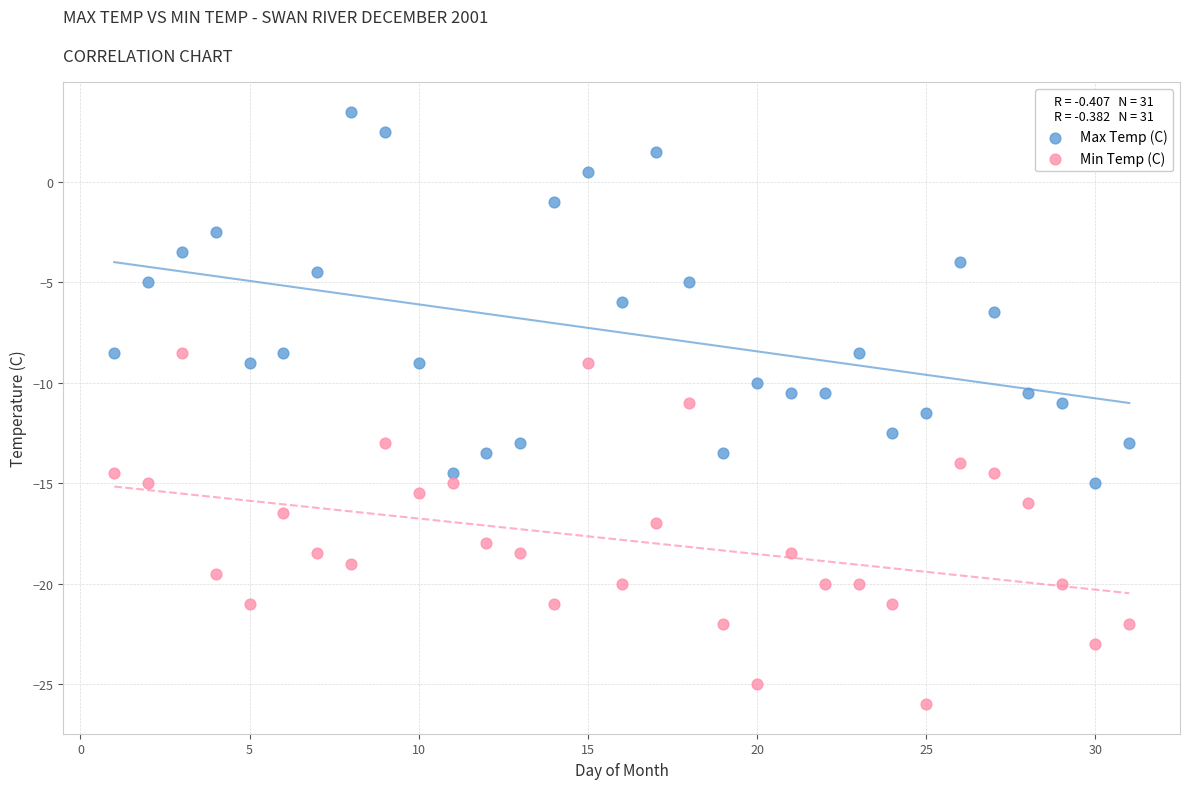

Which series contains the lowest Y value?

Min Temp (C)